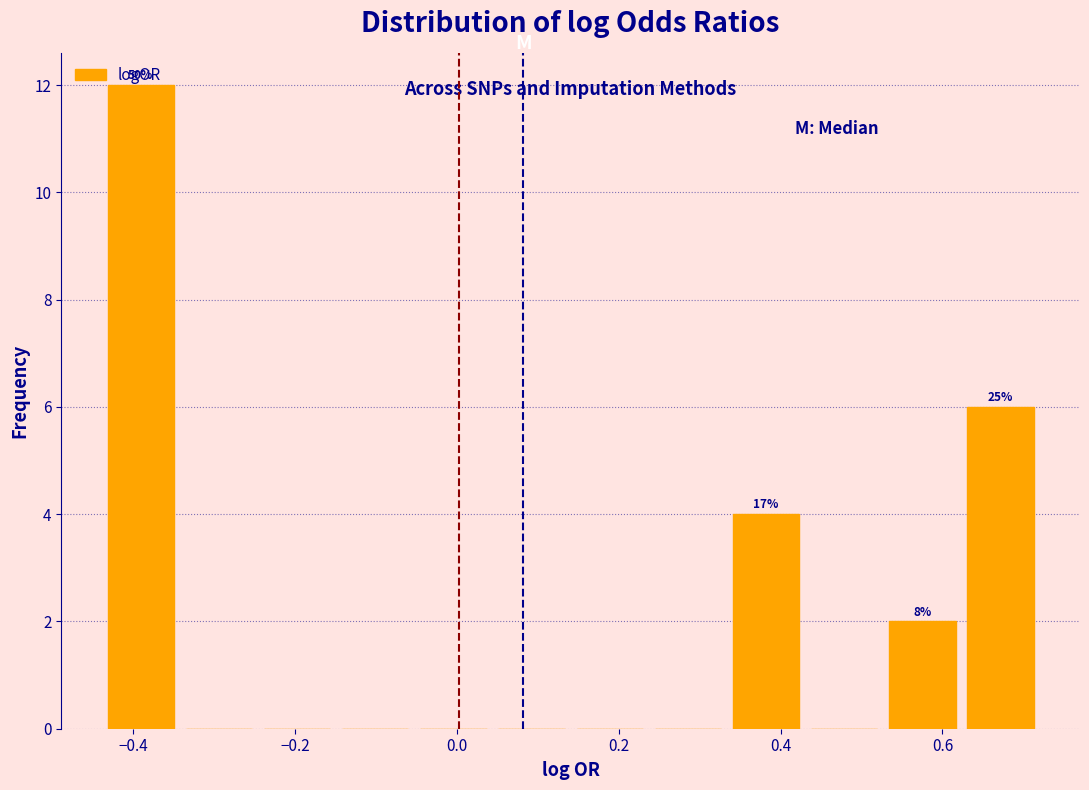

Over which range of the x-axis is the bar tallest?

-0.44 to -0.34